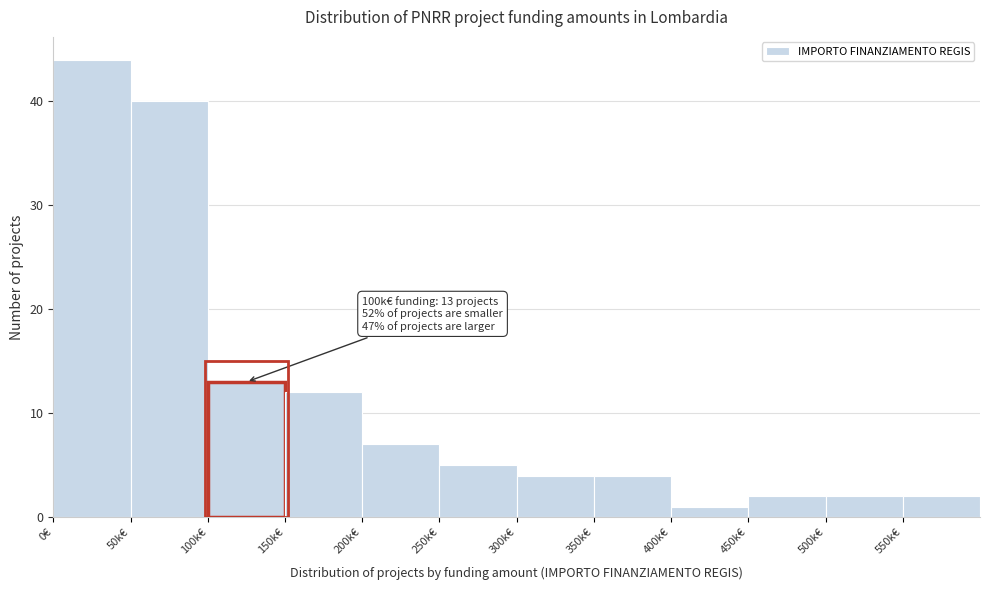

Reading left to right, extract all data points from this chart.

44	40	13	12	7	5	4	4	1	2	2	2